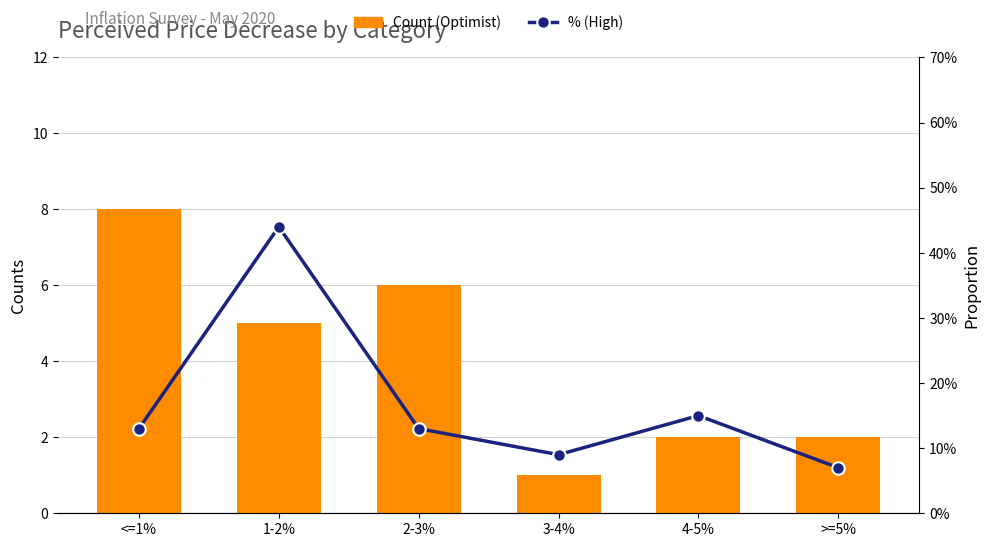

How many groups of bars are there?

6